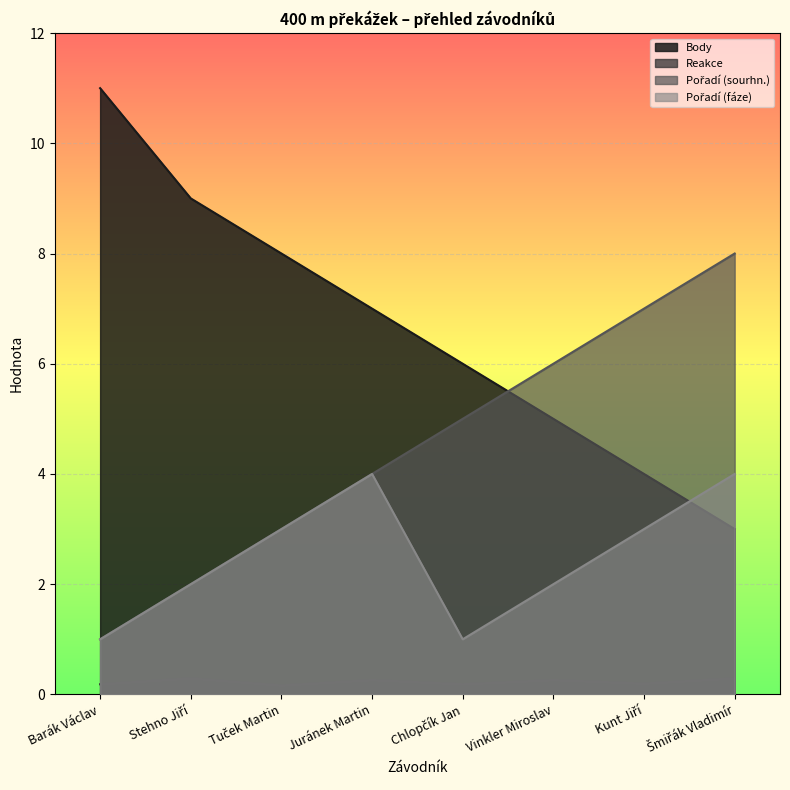

What is the approximate value of Pořadí (fáze) at Barák Václav?

1.0